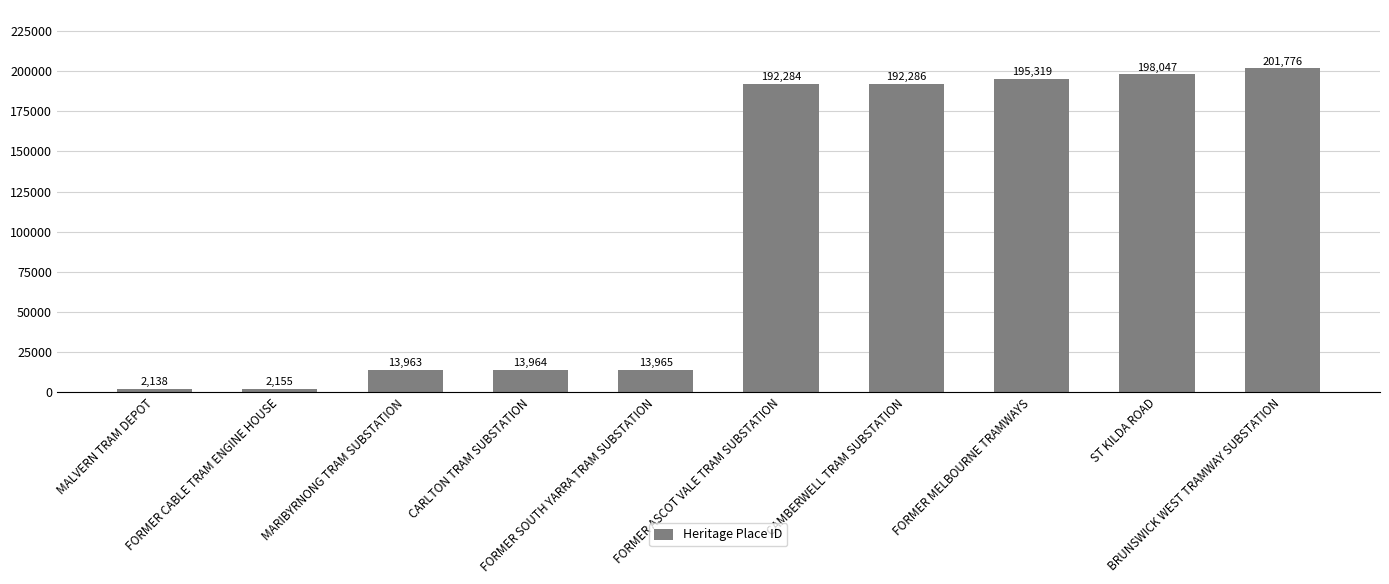

Approximately how many times larger is the value at FORMER ASCOT VALE TRAM SUBSTATION compared to FORMER SOUTH YARRA TRAM SUBSTATION?

13.8